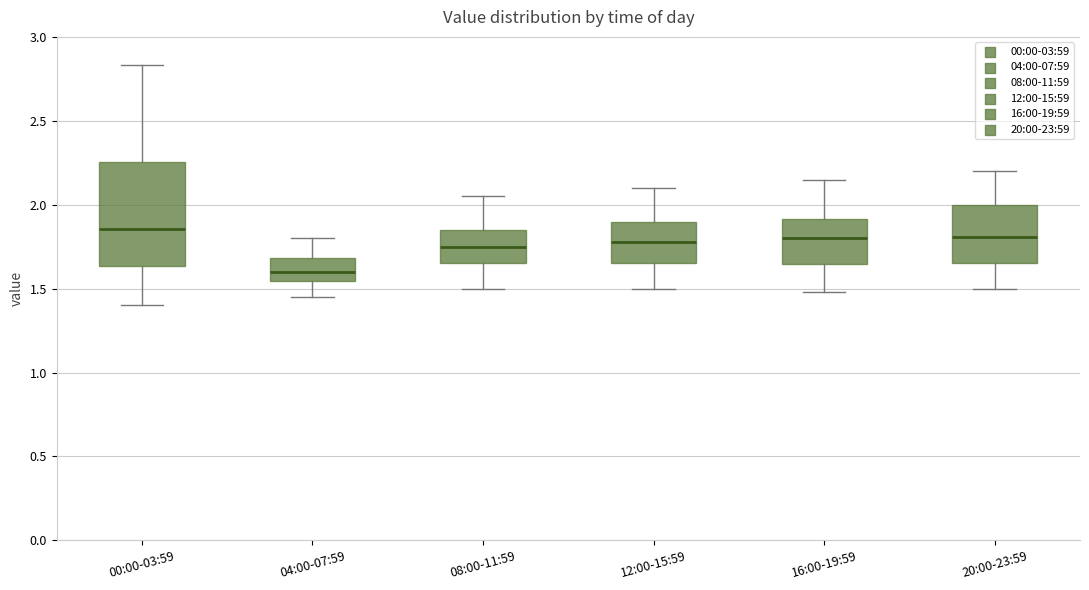

Where does the upper whisker of the box for 16:00-19:59 end on the y-axis? The values are not printed on the chart, so give them approximately, as read against the axis.

2.15